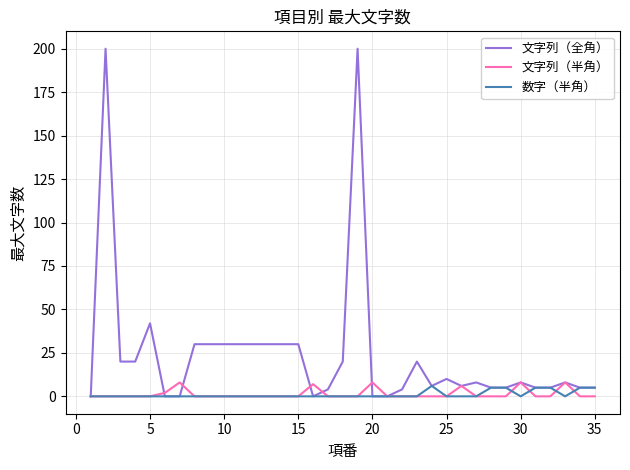

What is the maximum value for 文字列（全角）?

200